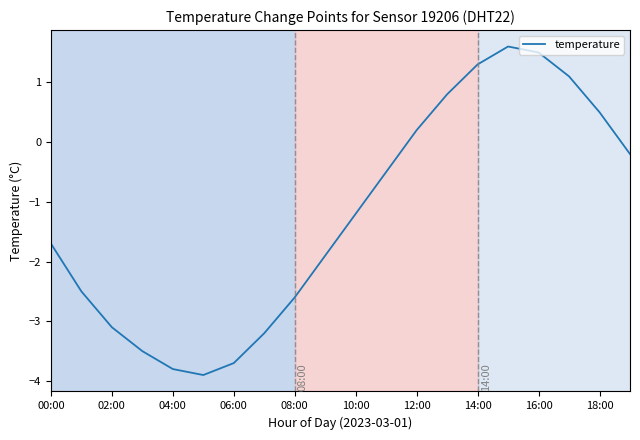

What is the smallest value displayed?

-3.9